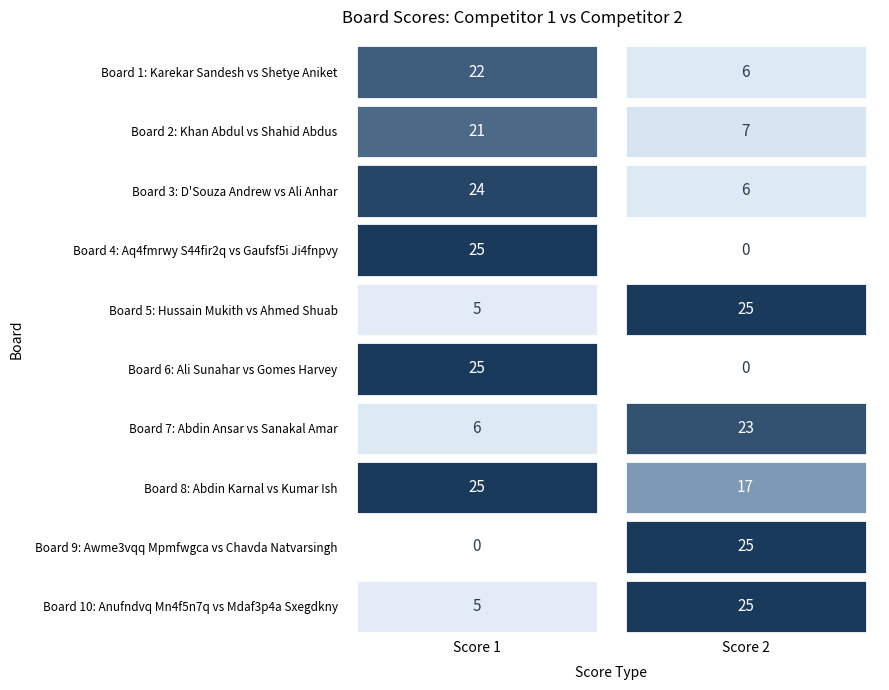

True or false: 8 has a value of 11 at 0.

False